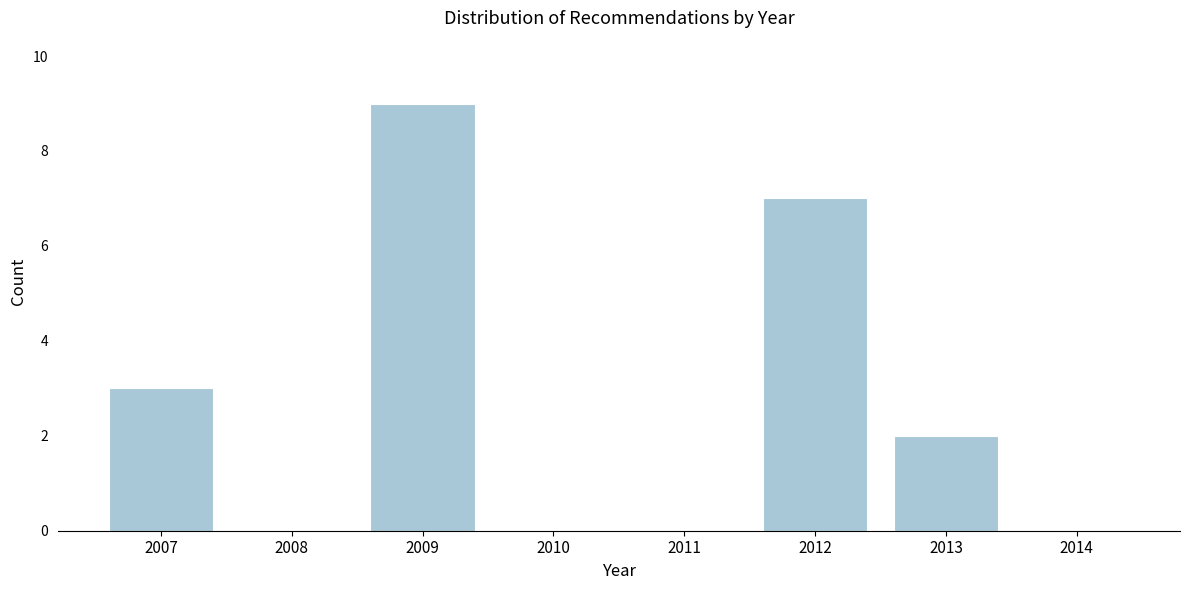

Reading left to right, extract all data points from this chart.

2007=3	2008=0	2009=9	2010=0	2011=0	2012=7	2013=2	2014=0